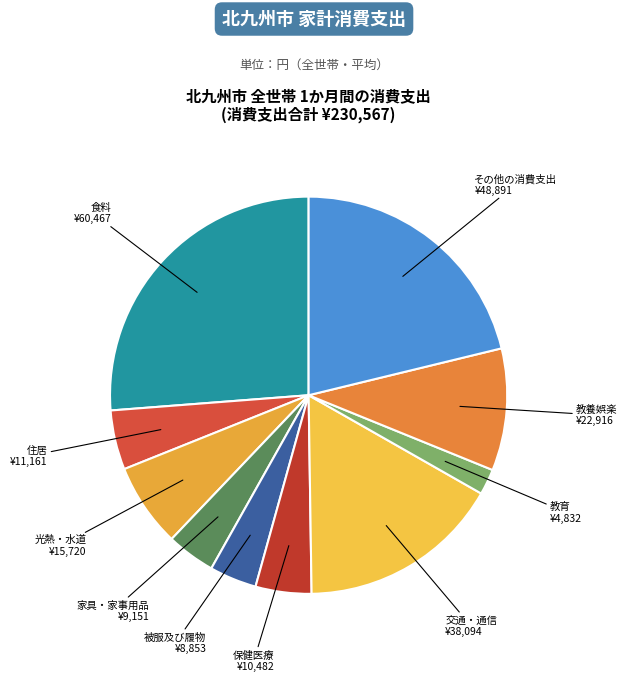

Combined, do 教養娯楽 and 光熱・水道 account for over 50%?

No